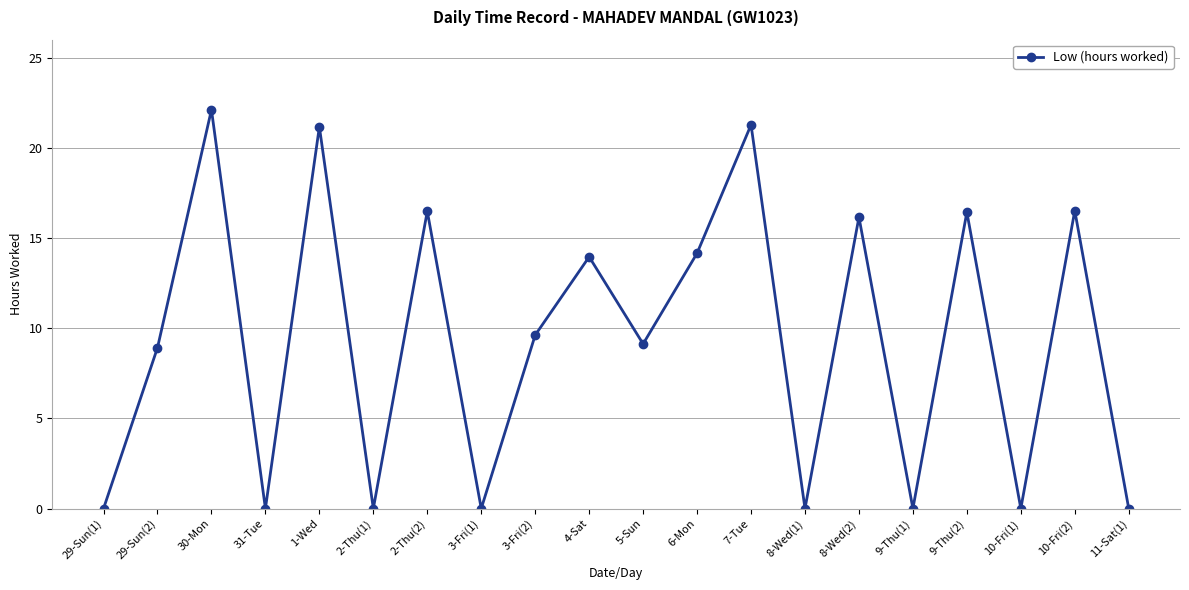

The chart shows a value of 9.1 at 5-Sun. True or false?

True